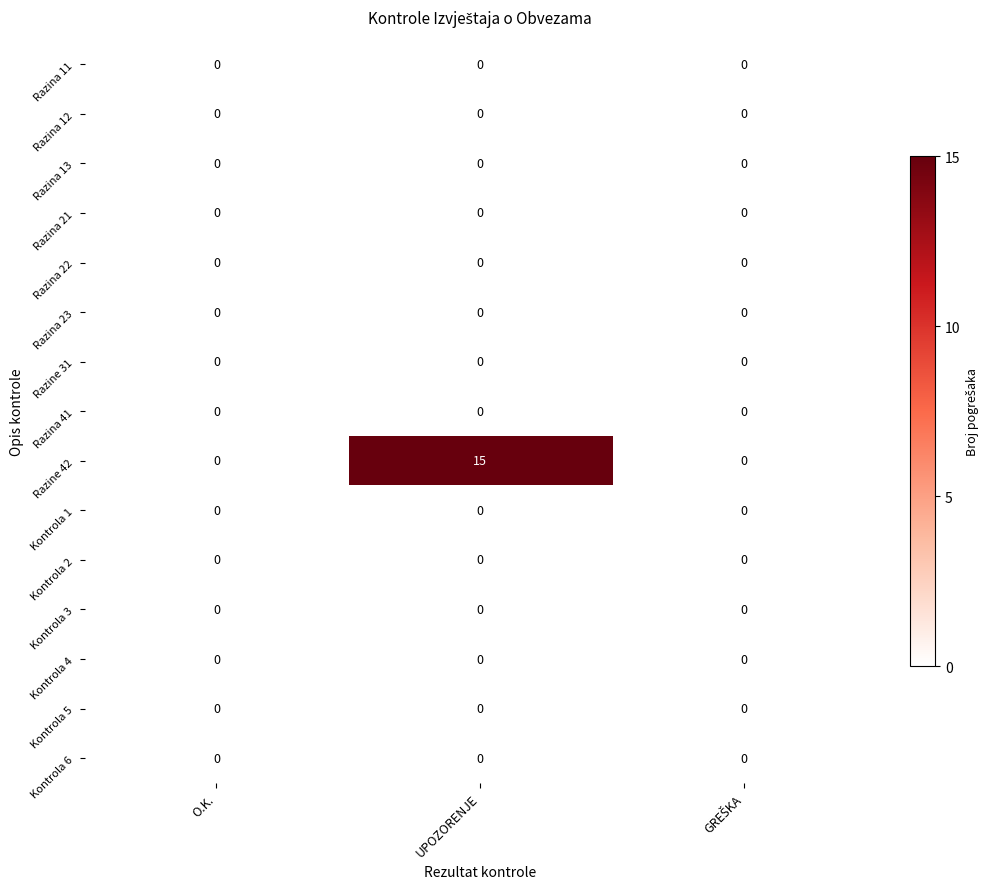

Which label corresponds to the largest value in the chart?

UPOZORENJE